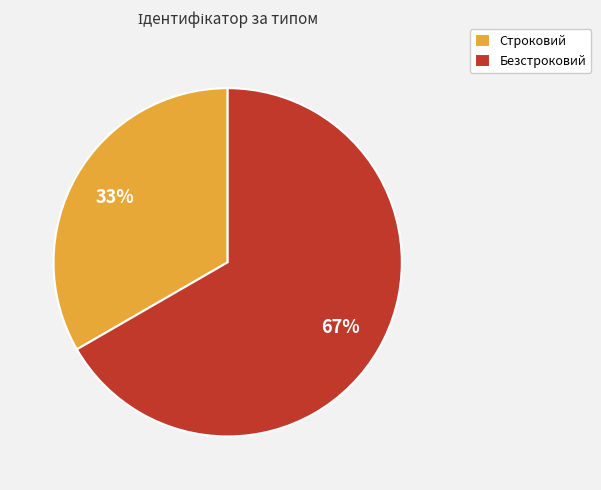

What percentage is the Безстроковий slice, to the nearest percent?

67%